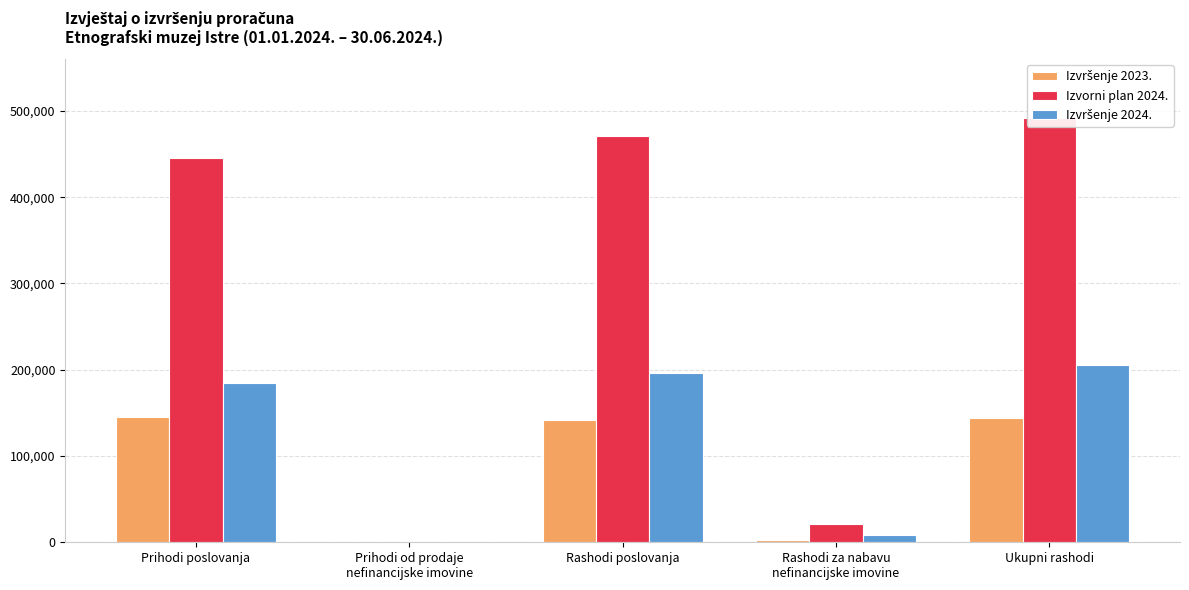

Rank the categories by Izvršenje 2024. value from lowest to highest.

Prihodi od prodaje
nefinancijske imovine, Rashodi za nabavu
nefinancijske imovine, Prihodi poslovanja, Rashodi poslovanja, Ukupni rashodi